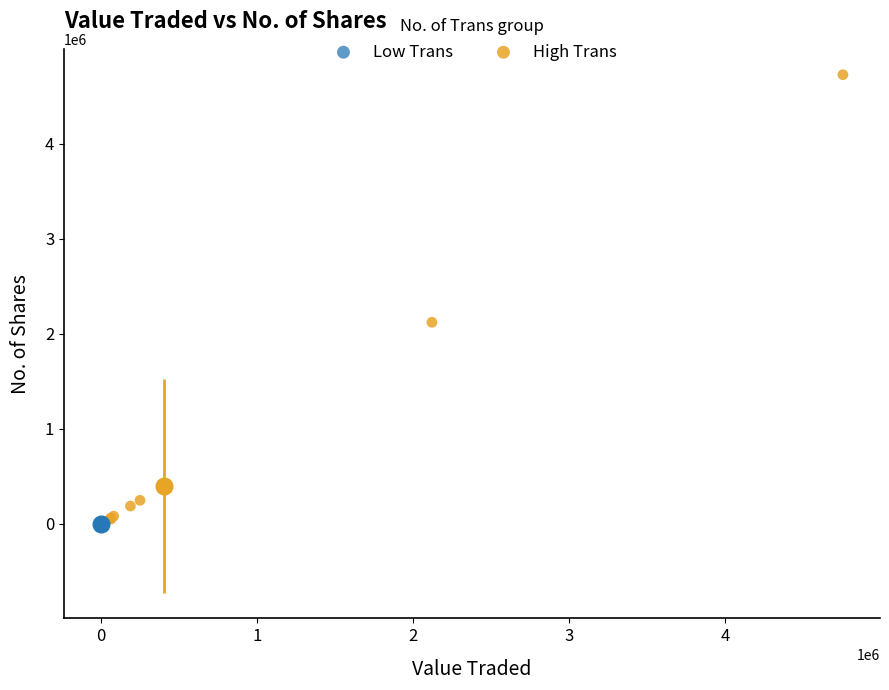

What are all the series names shown in the legend?

Low Trans, High Trans